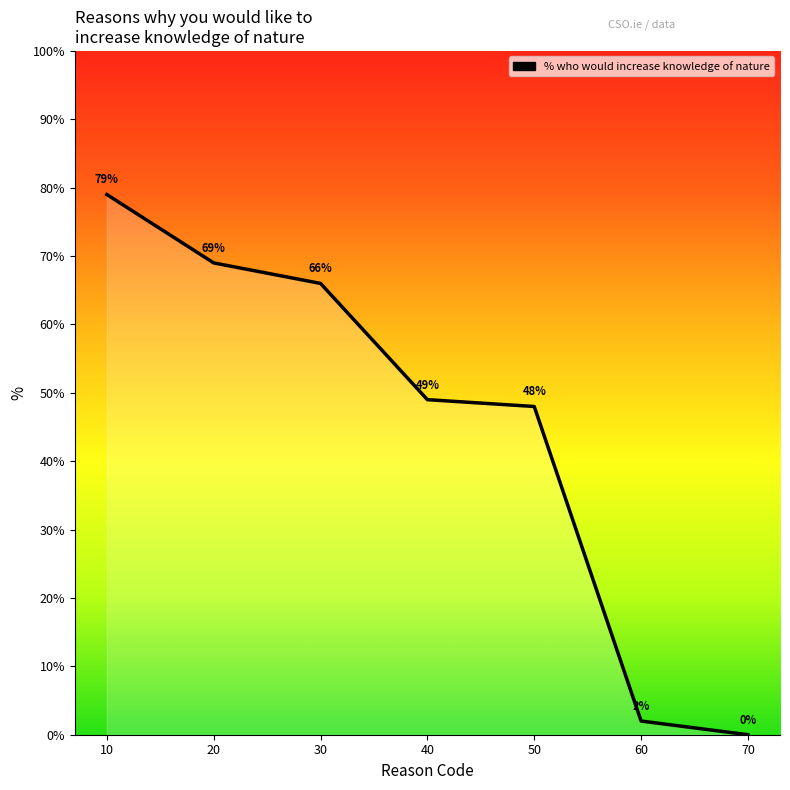

What is the greatest value displayed?

79